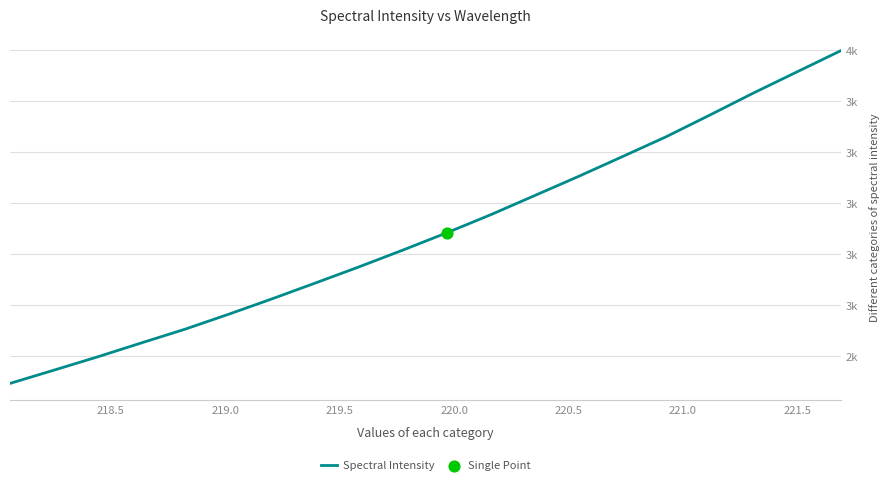

Does the chart have visible grid lines?

Yes